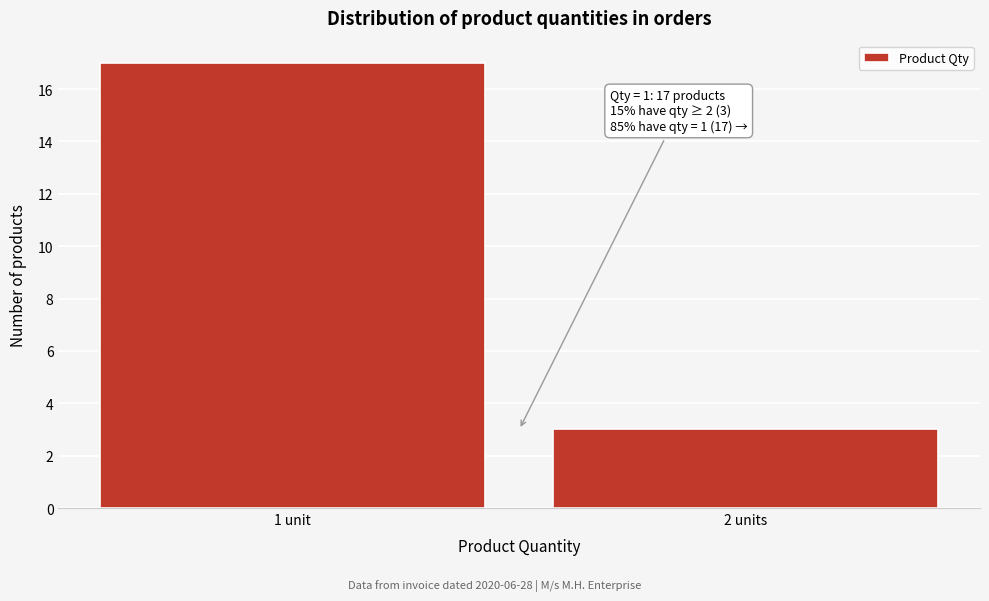

Reading right to left, what are all the values shown in this chart?

3	17